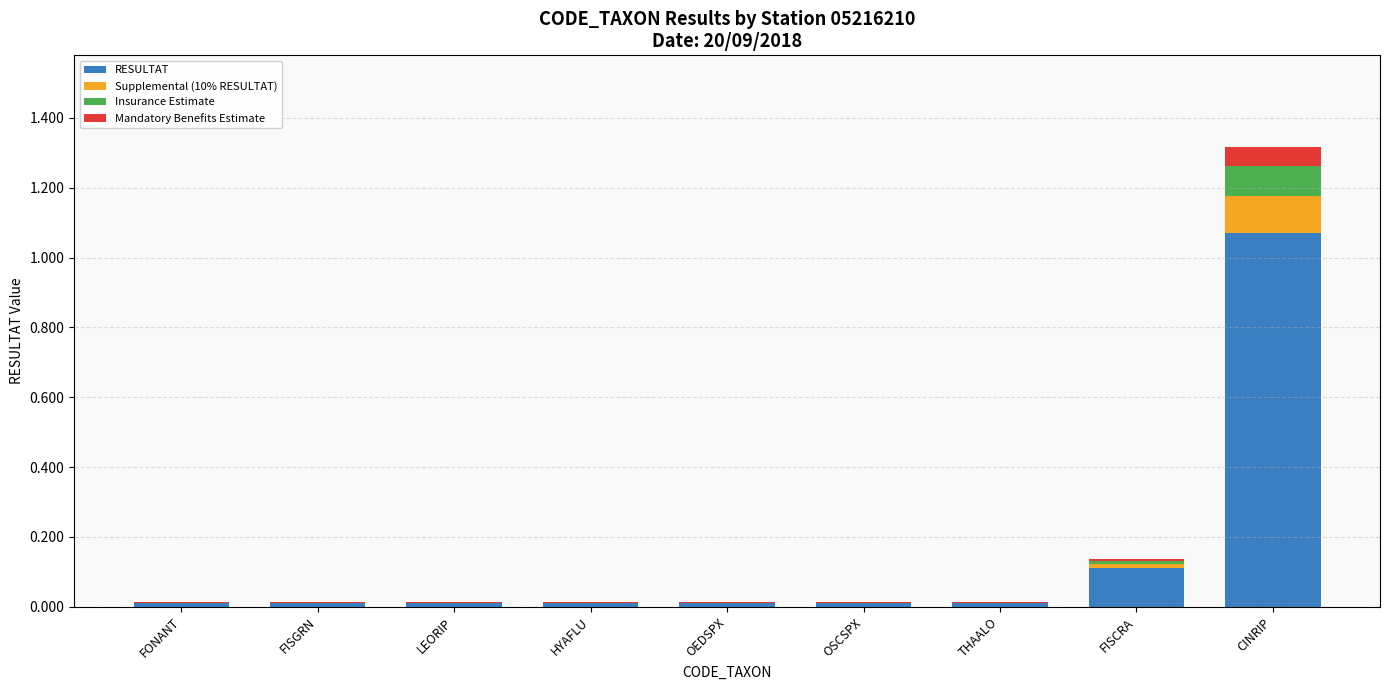

Is it true that RESULTAT equals 0.0 at THAALO?

True